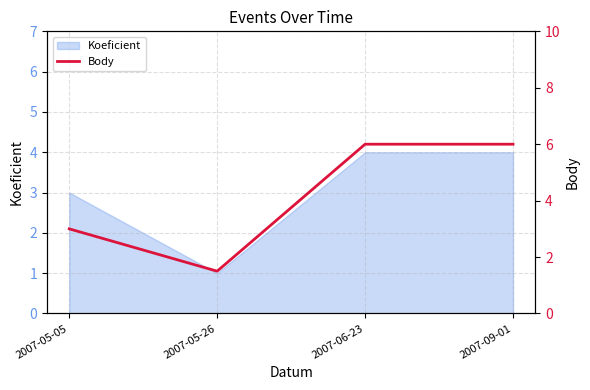

What is the sum of the values at 2007-05-26 and 2007-05-05?

4.5